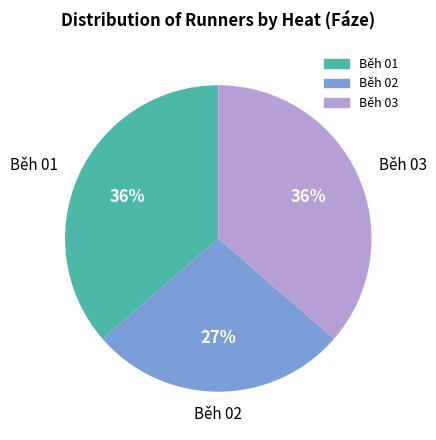

Is the sum of Běh 02 and Běh 03 greater than half?

Yes